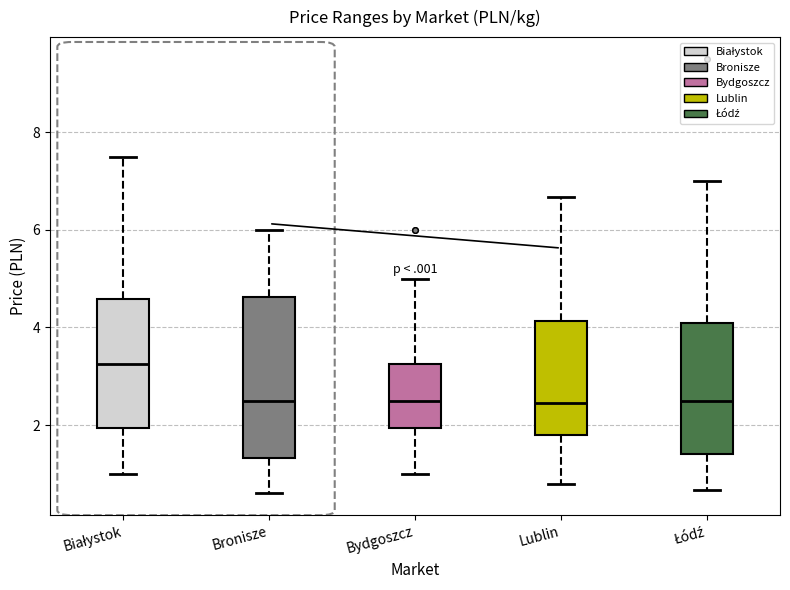

Reading left to right, transcribe this box plot: for each box, give where its median line is, the range the box spans, and where its two whiskers end, as read against the y-axis. The values are not printed on the chart, so give them approximately, as read against the axis.

Białystok: median 3.2, box 2.0 to 4.6, whiskers 1.0 to 7.6
Bronisze: median 2.6, box 1.4 to 4.6, whiskers 0.6 to 6.0
Bydgoszcz: median 2.6, box 2.0 to 3.2, whiskers 1.0 to 5.0
Lublin: median 2.4, box 1.8 to 4.2, whiskers 0.8 to 6.6
Łódź: median 2.6, box 1.4 to 4.2, whiskers 0.6 to 7.0